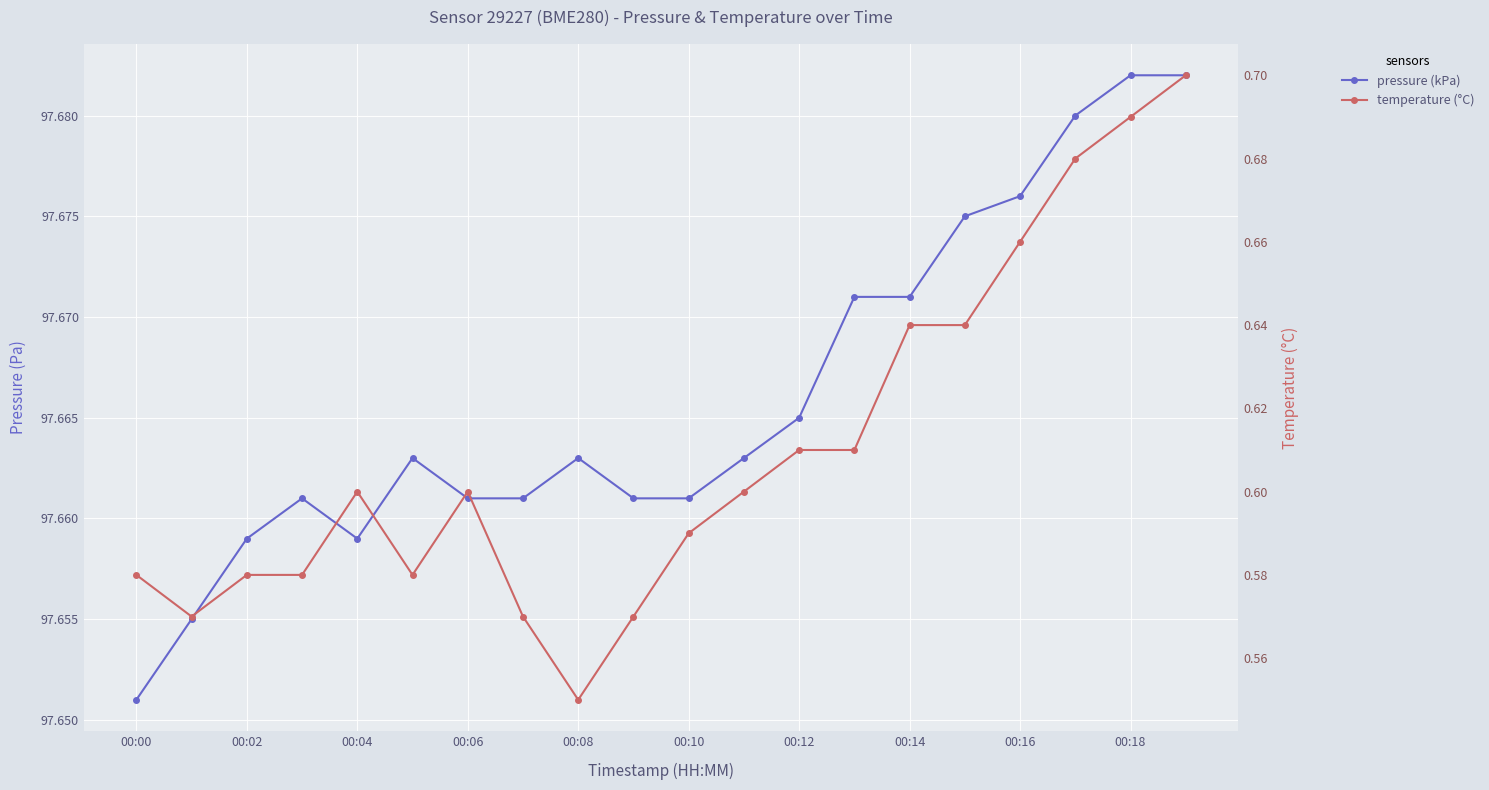

True or false: temperature (°C) and pressure (kPa) cross at least once.

False